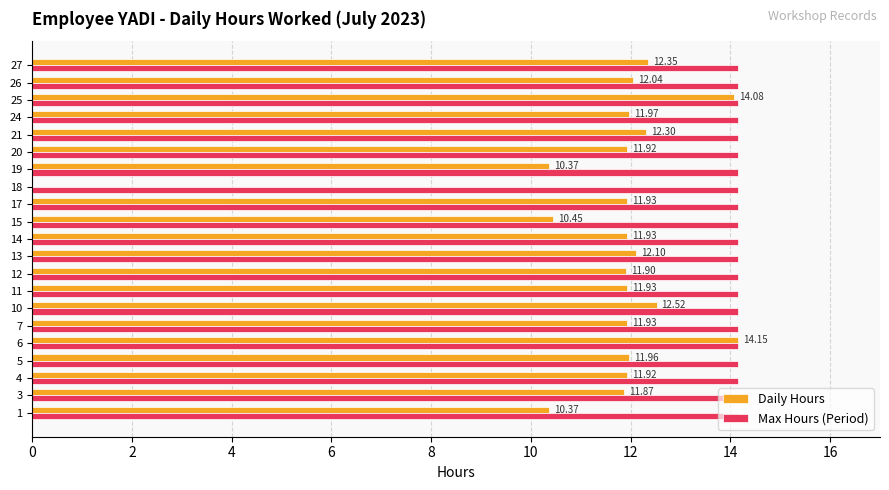

What is the sum of the Max Hours (Period) values at 18 and 10?

28.3